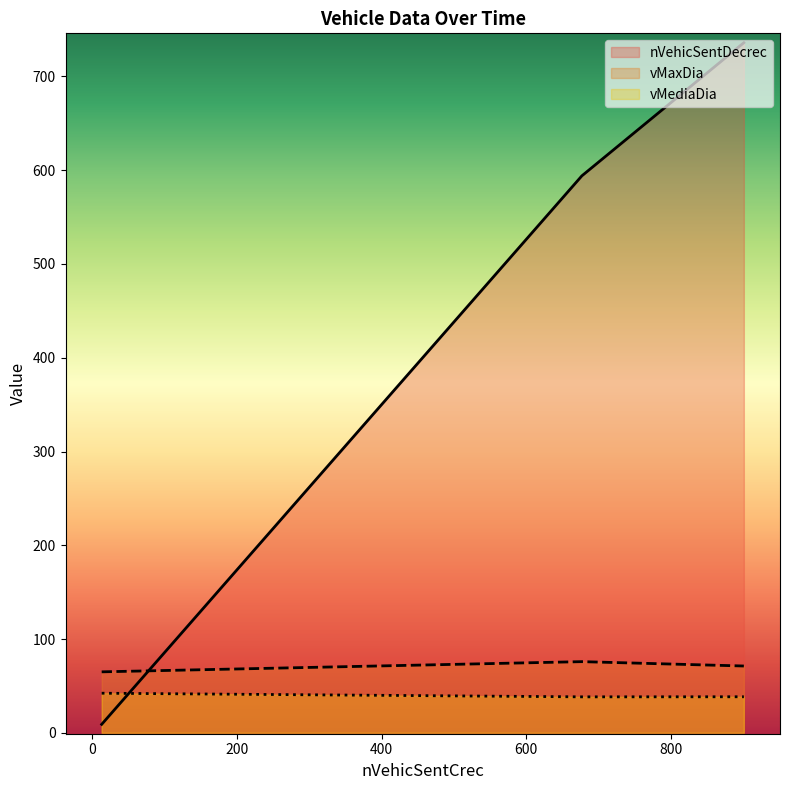

Which category has the lowest value in the vMaxDia series?

13